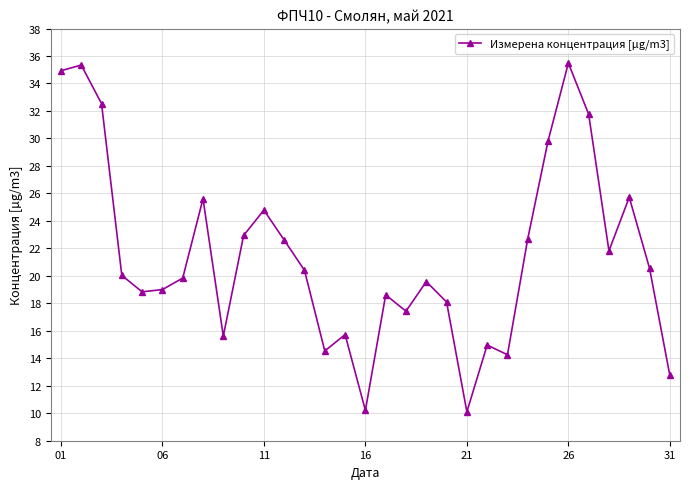

How many lines are shown in the chart?

1